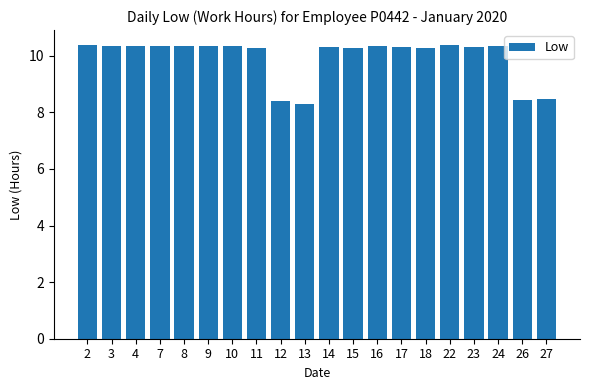

What is the smallest value displayed?

8.3